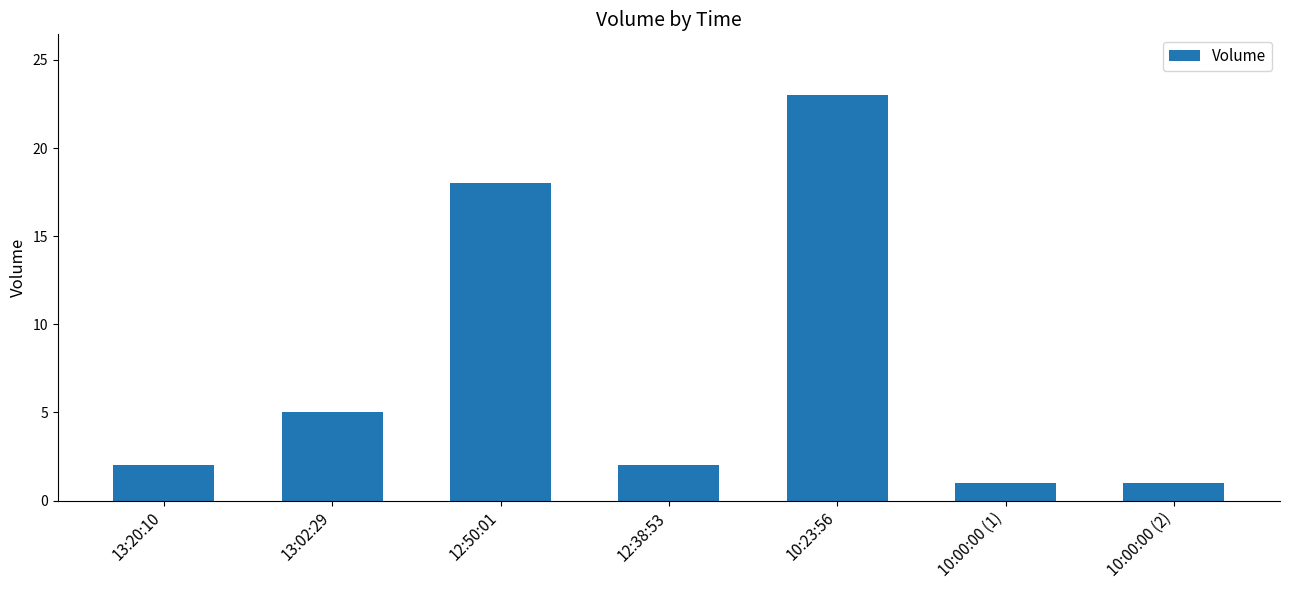

What position from the left is 12:38:53?

4